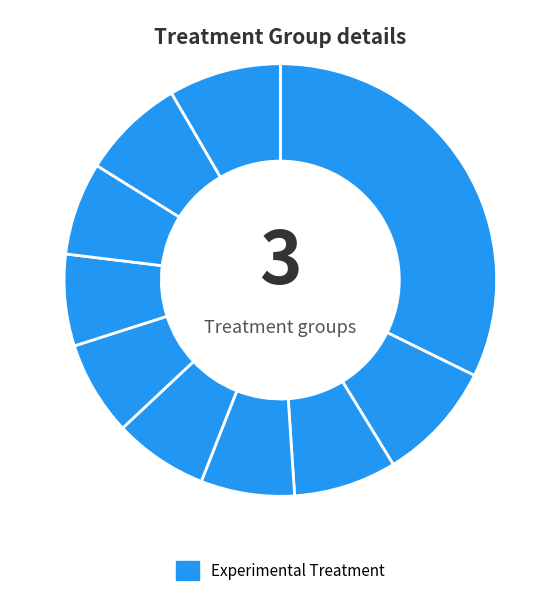

How many segments does this pie chart have?

10